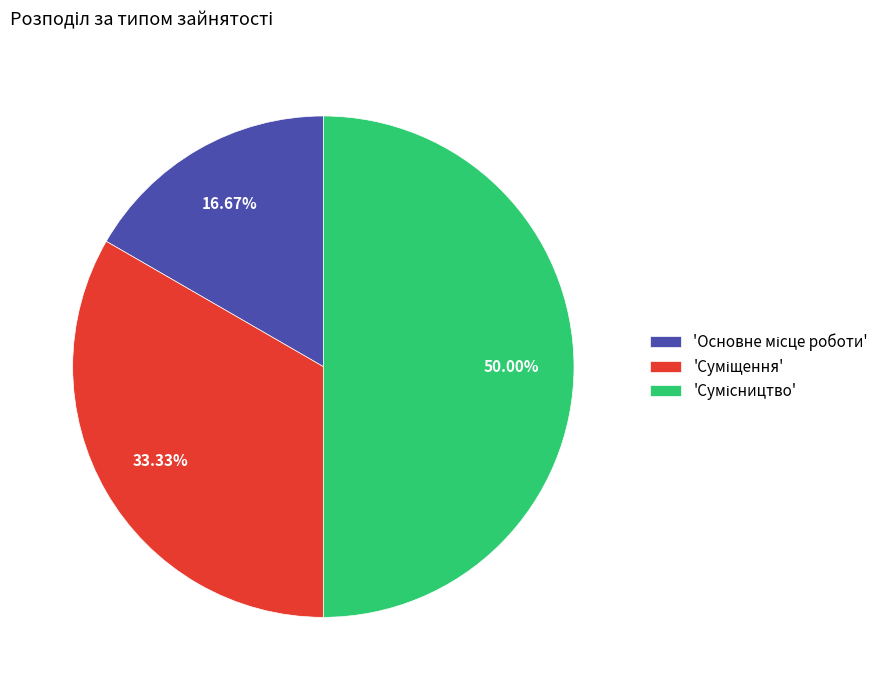

How many segments does this pie chart have?

3